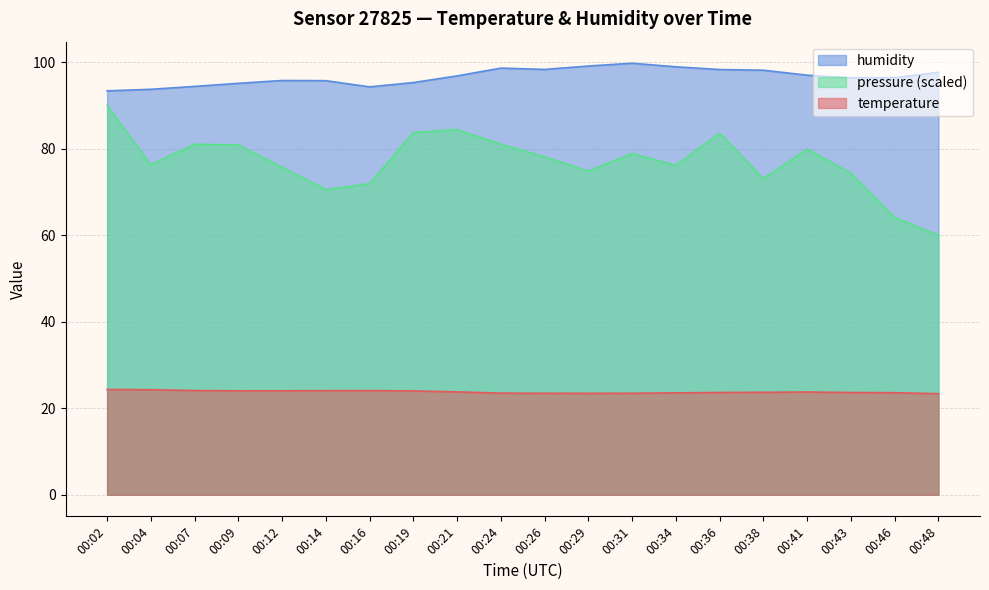

Reading left to right, transcribe all the data shown in this chart.

temperature: 00:02=24.3	00:04=24.3	00:07=24.1	00:09=24.0	00:12=24.0	00:14=24.1	00:16=24.1	00:19=24.0	00:21=23.8	00:24=23.5	00:26=23.5	00:29=23.4	00:31=23.5	00:34=23.6	00:36=23.6	00:38=23.7	00:41=23.8	00:43=23.6	00:46=23.6	00:48=23.4
humidity: 00:02=93.4	00:04=93.7	00:07=94.4	00:09=95.1	00:12=95.8	00:14=95.7	00:16=94.3	00:19=95.3	00:21=96.8	00:24=98.6	00:26=98.3	00:29=99.1	00:31=99.7	00:34=98.9	00:36=98.3	00:38=98.1	00:41=97.0	00:43=96.4	00:46=96.4	00:48=97.6
pressure_norm: 00:02=90.0	00:04=76.3	00:07=81.0	00:09=80.9	00:12=75.7	00:14=70.6	00:16=71.9	00:19=83.7	00:21=84.4	00:24=81.0	00:26=78.1	00:29=74.8	00:31=78.9	00:34=76.1	00:36=83.6	00:38=73.1	00:41=79.9	00:43=74.3	00:46=64.1	00:48=60.0